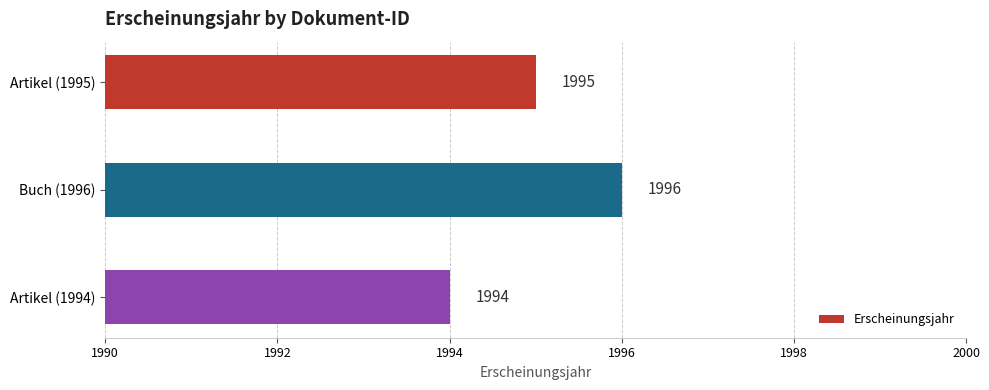

The chart shows a value of 3019 at Buch (1996). True or false?

False